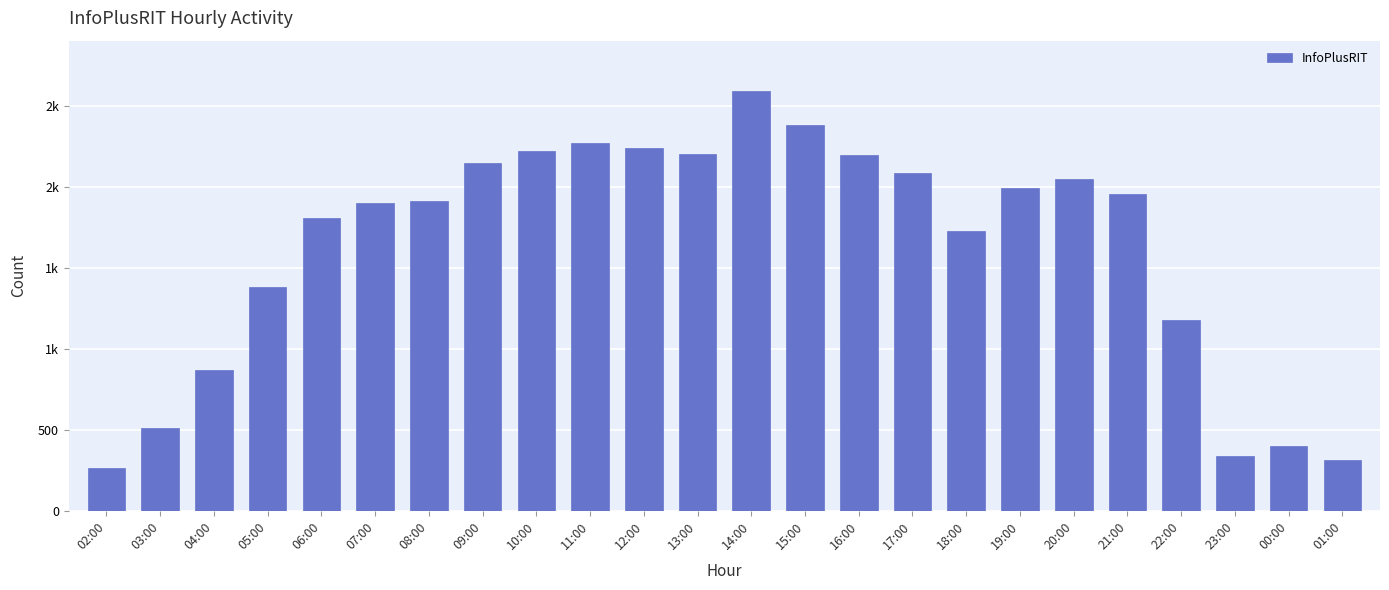

What is the change in value from 11:00 to 19:00?

-277